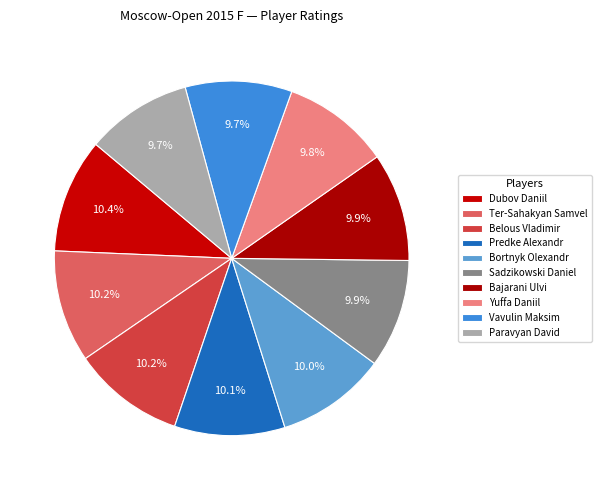

How many segments does this pie chart have?

10